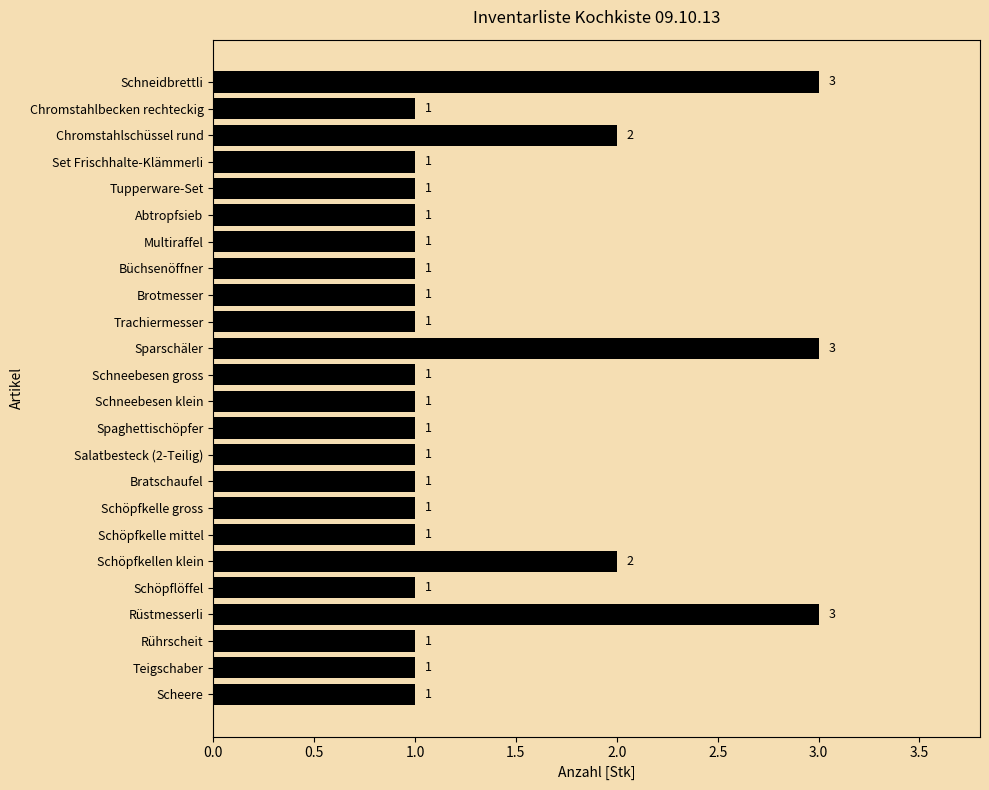

Reading bottom to top, transcribe all the data shown in this chart.

Scheere=1	Teigschaber=1	Rührscheit=1	Rüstmesserli=3	Schöpflöffel=1	Schöpfkellen klein=2	Schöpfkelle mittel=1	Schöpfkelle gross=1	Bratschaufel=1	Salatbesteck (2-Teilig)=1	Spaghettischöpfer=1	Schneebesen klein=1	Schneebesen gross=1	Sparschäler=3	Trachiermesser=1	Brotmesser=1	Büchsenöffner=1	Multiraffel=1	Abtropfsieb=1	Tupperware-Set=1	Set Frischhalte-Klämmerli=1	Chromstahlschüssel rund=2	Chromstahlbecken rechteckig=1	Schneidbrettli=3